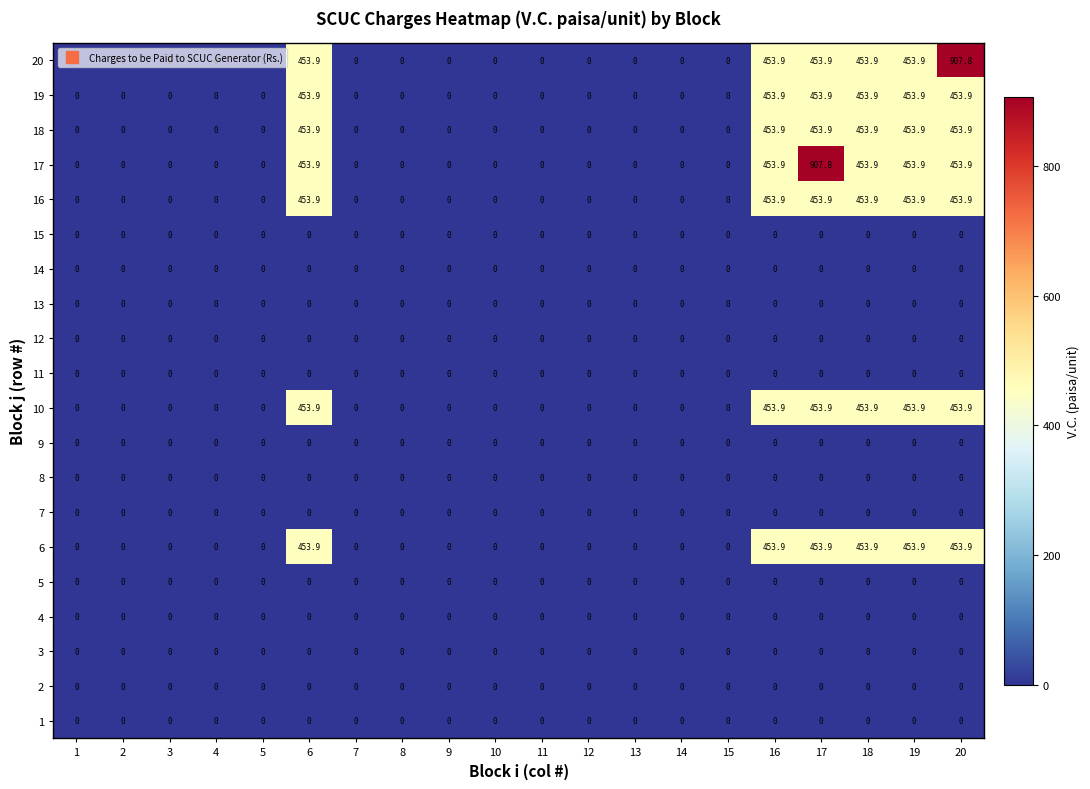

What is the sum of the 6 values at 1 and 20?

453.9